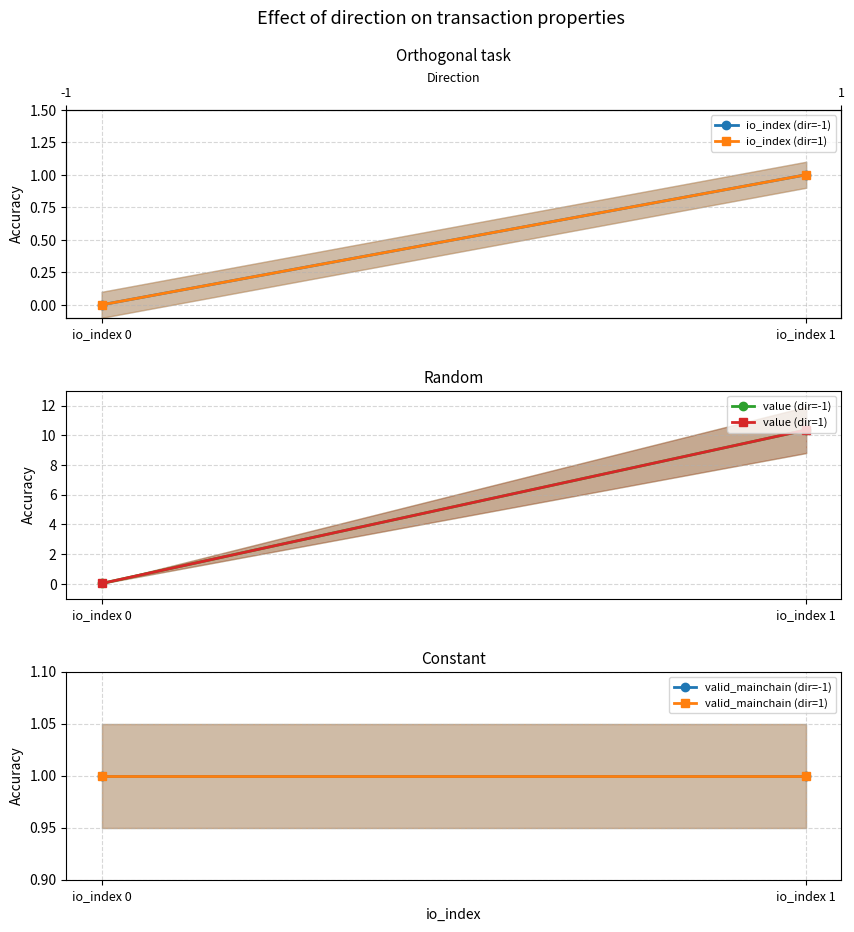

The valid_mainchain (dir=-1) series shows 1.0 at io_index 0. True or false?

True